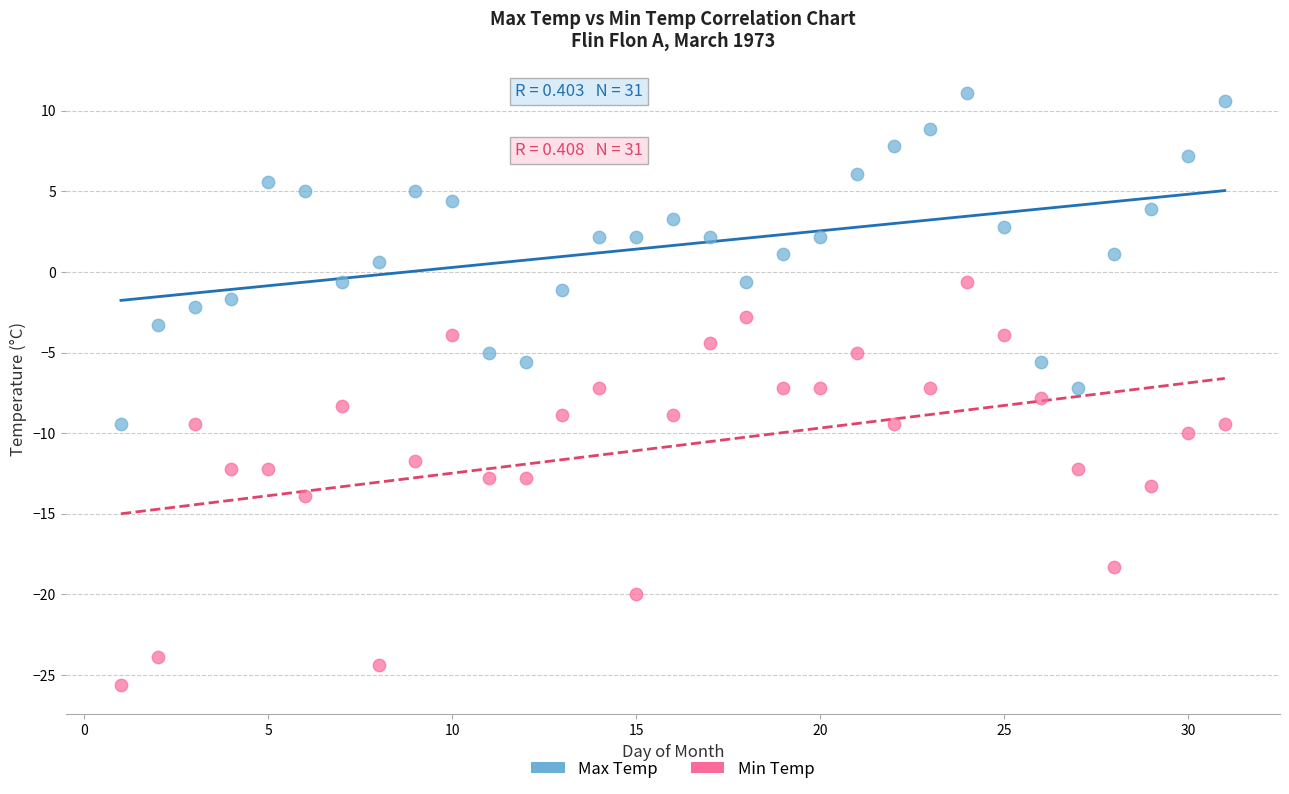

Across all data points, what is the range of Y values (max minus min)?

36.7